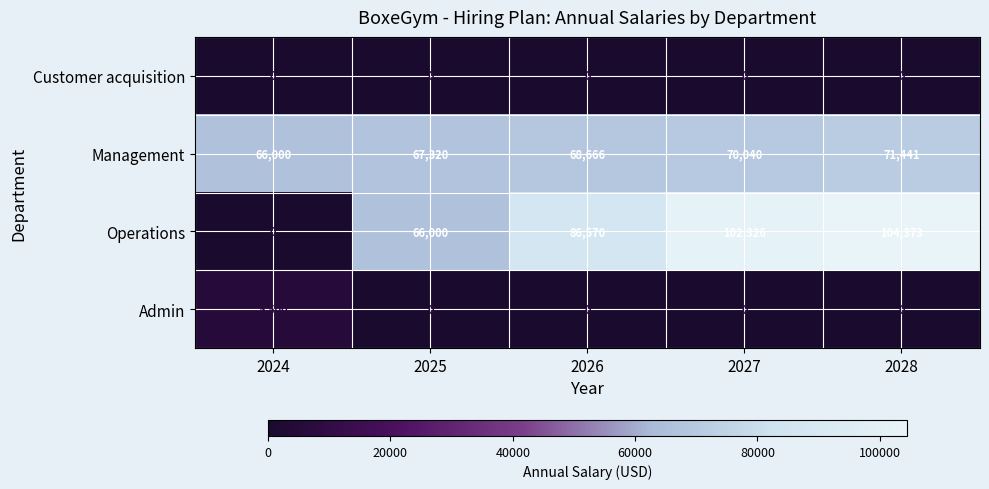

How many categories are shown in the chart?

5